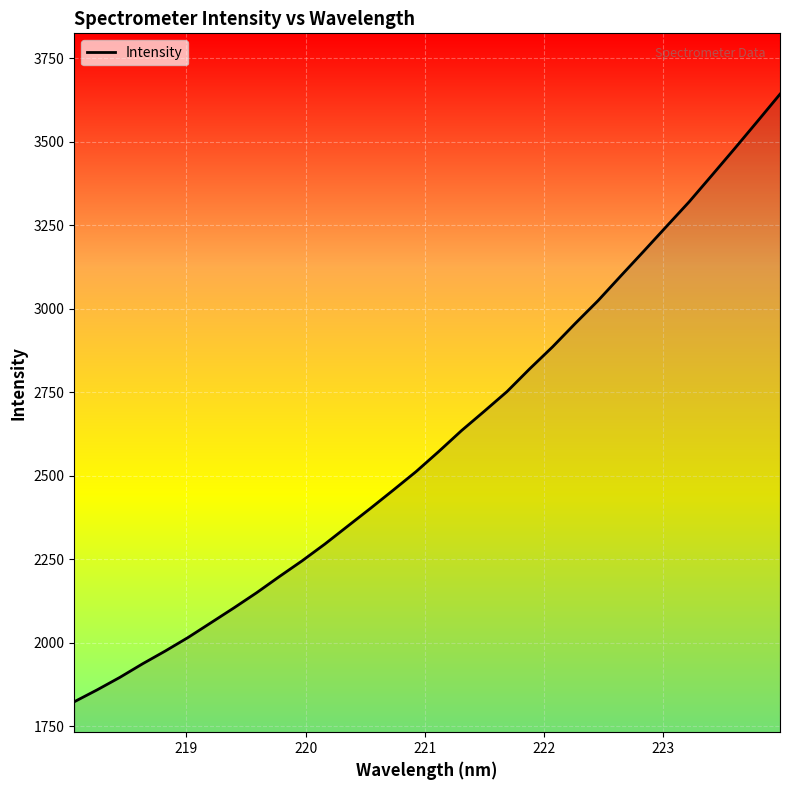

What is the difference between the maximum and minimum values?

1819.3